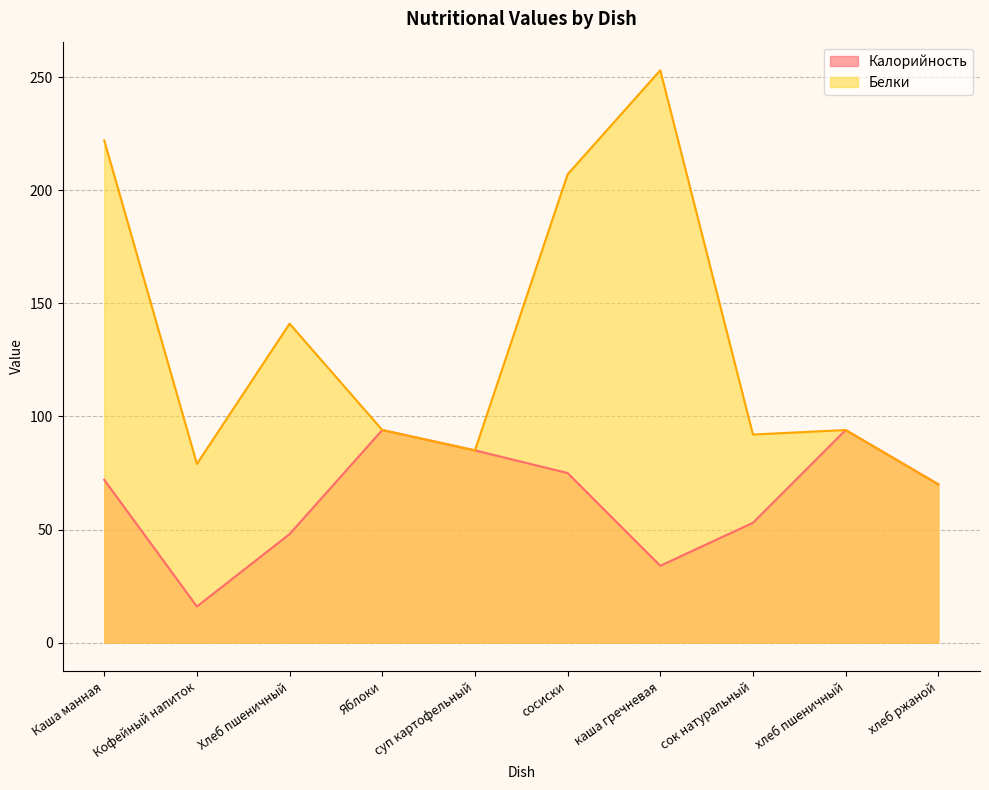

What position from the left is Яблоки?

4